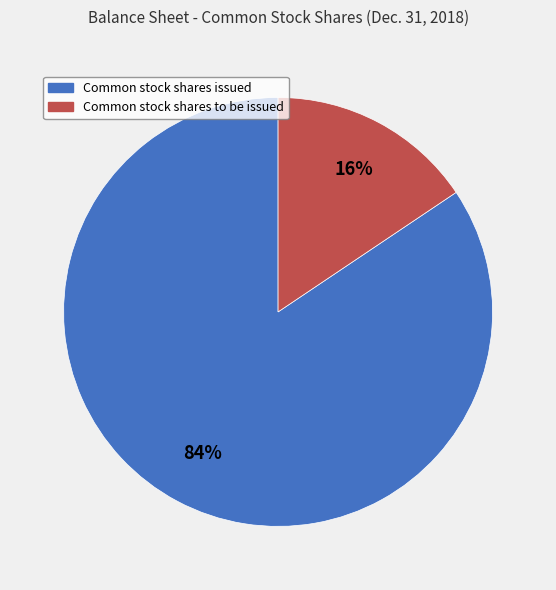

True or false: Common stock shares issued accounts for 99% of the total.

False